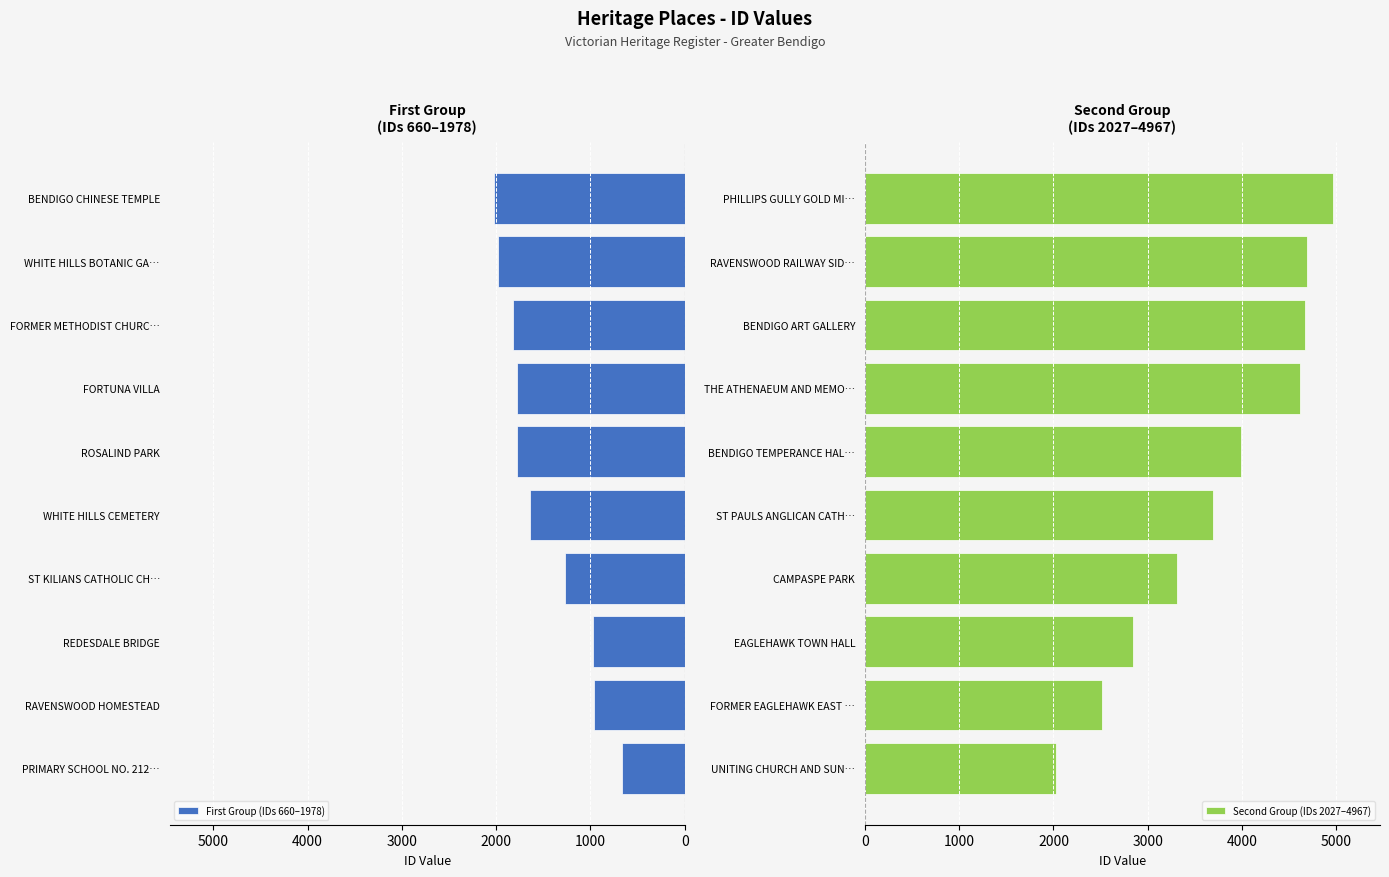

Reading left to right, list all the values displayed in this chart.

First Group (IDs 660–1978): 660	967	968	1274	1641	1774	1775	1819	1978	2027
Second Group (IDs 2027–4967): 2028	2511	2847	3309	3695	3987	4612	4664	4693	4967